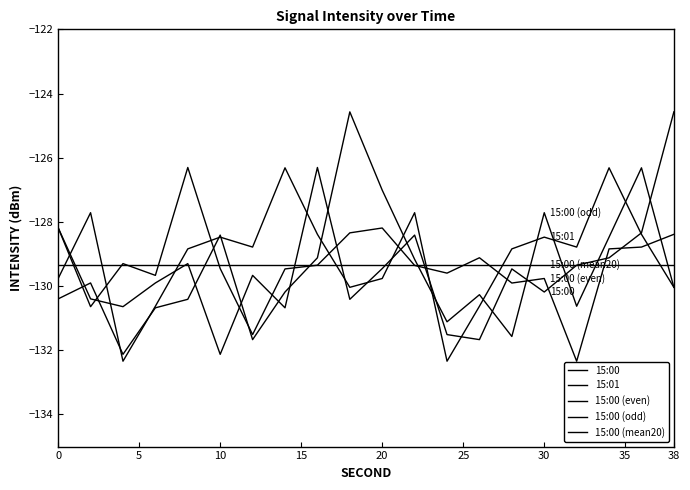

Does the chart have visible grid lines?

No